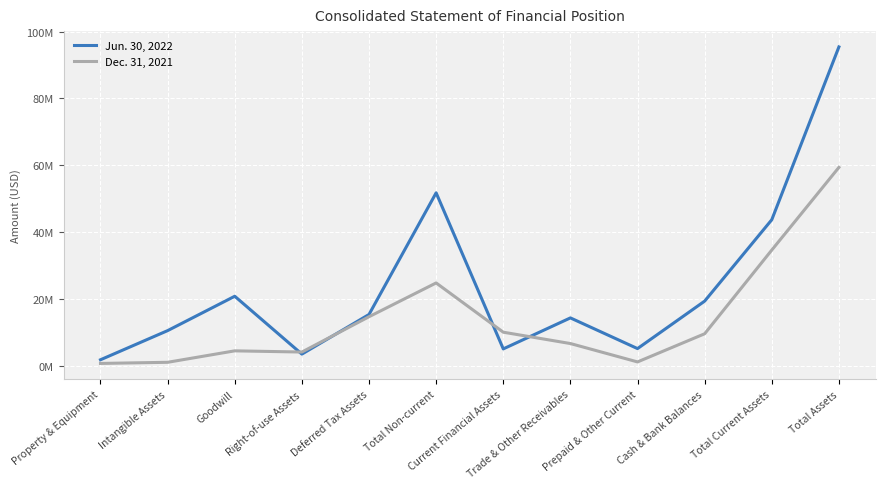

Which series changed the most between Right-of-use Assets and Total Current Assets?

Jun. 30, 2022